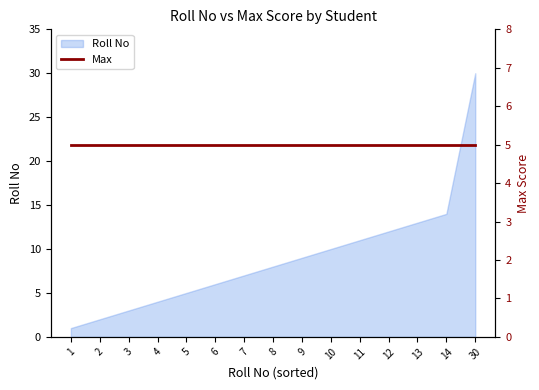

Which has a higher value, 11 or 7?

11